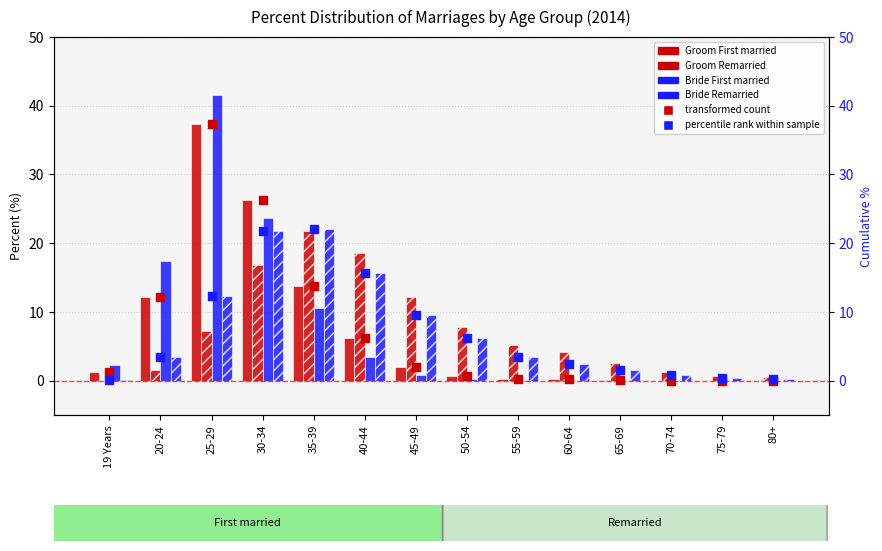

At how many categories does at least one series exceed 32?

1